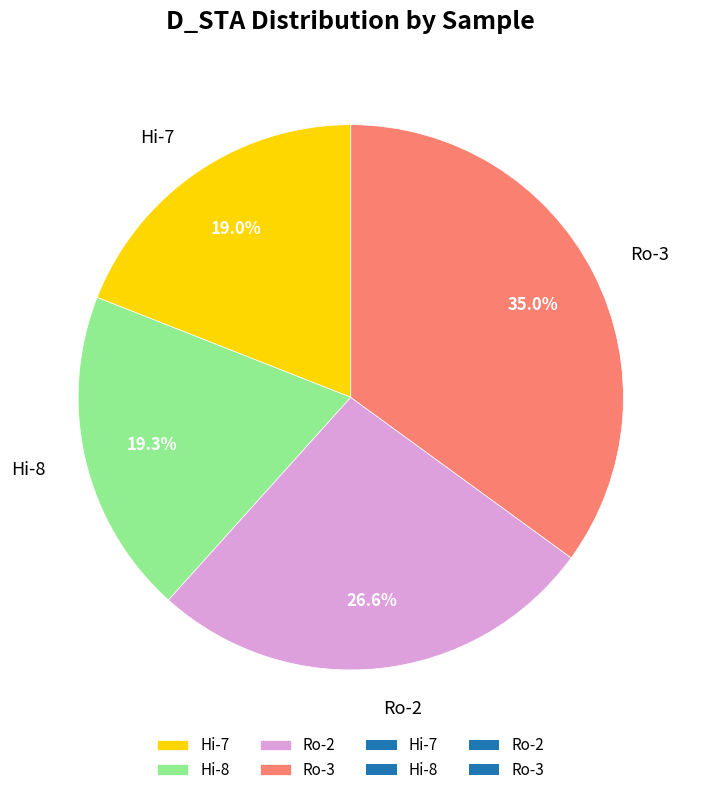

Is there a majority slice in this chart?

No